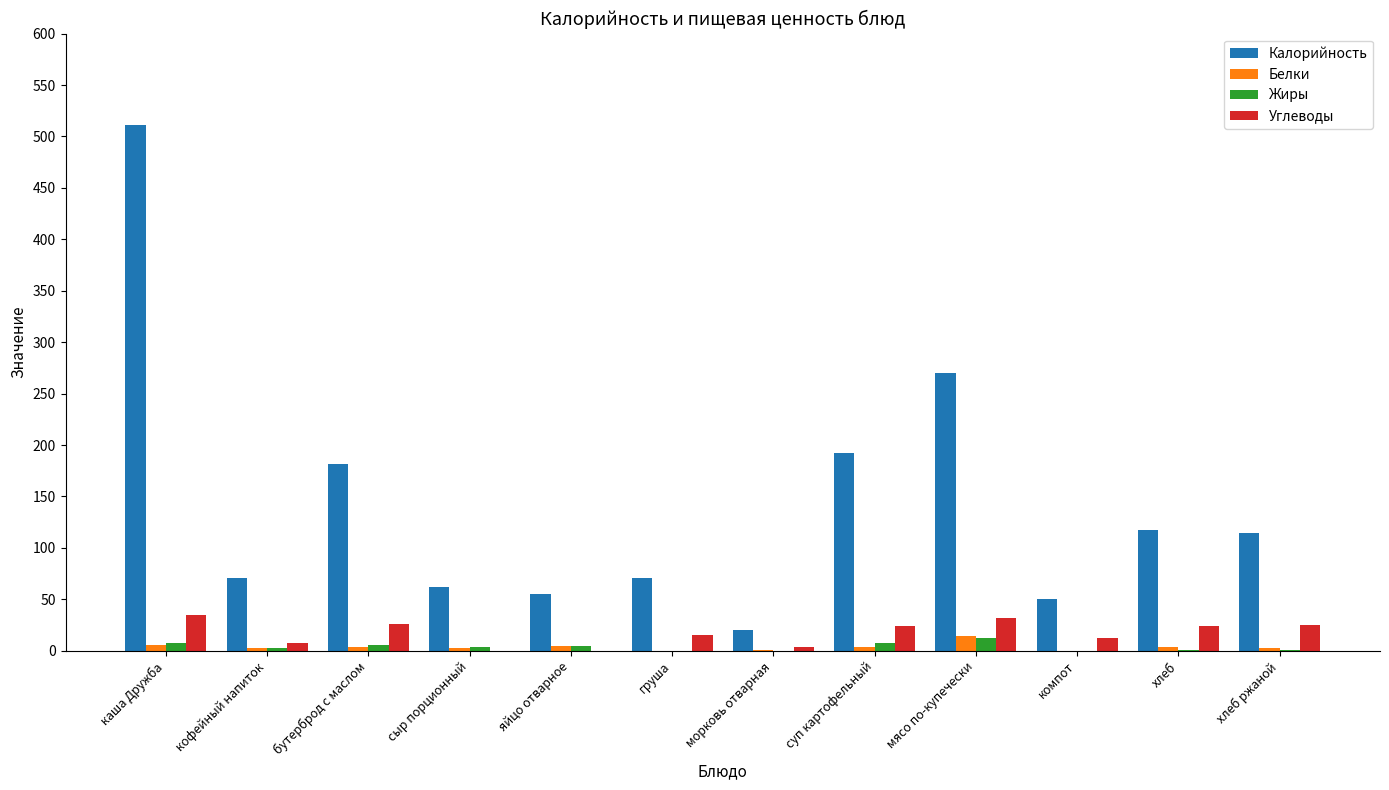

Read the Углеводы value at компот, to the nearest 5.

10